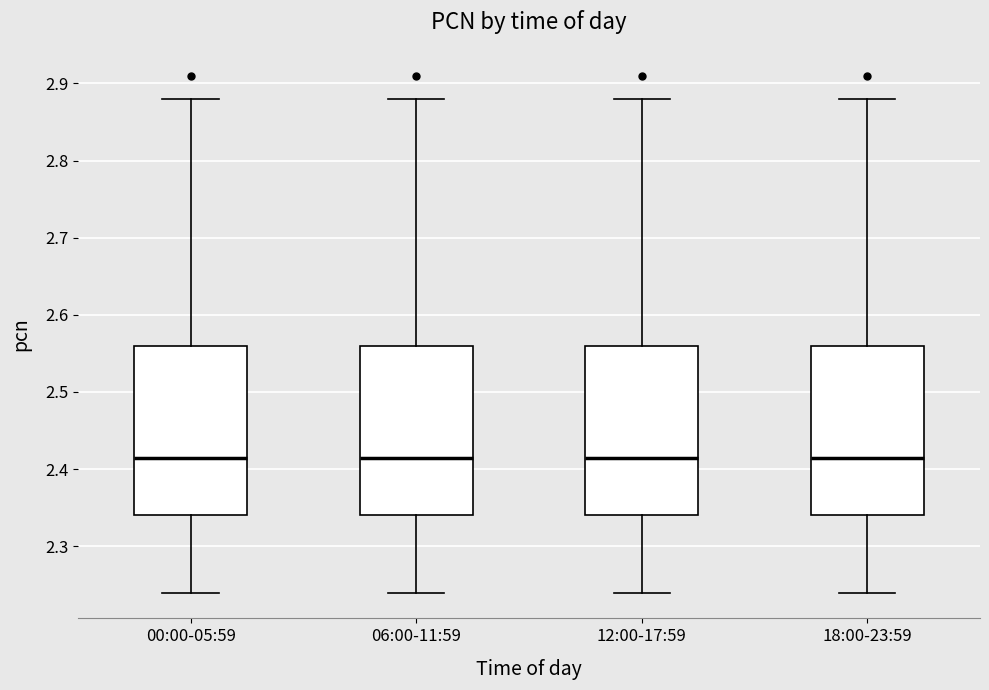

Reading left to right, read every box against the y-axis: the position of its median line, the range the box covers, and the ends of its whiskers. The values are not printed on the chart, so give them approximately, as read against the axis.

00:00-05:59: median 2.42, box 2.34 to 2.56, whiskers 2.24 to 2.88
06:00-11:59: median 2.42, box 2.34 to 2.56, whiskers 2.24 to 2.88
12:00-17:59: median 2.42, box 2.34 to 2.56, whiskers 2.24 to 2.88
18:00-23:59: median 2.42, box 2.34 to 2.56, whiskers 2.24 to 2.88